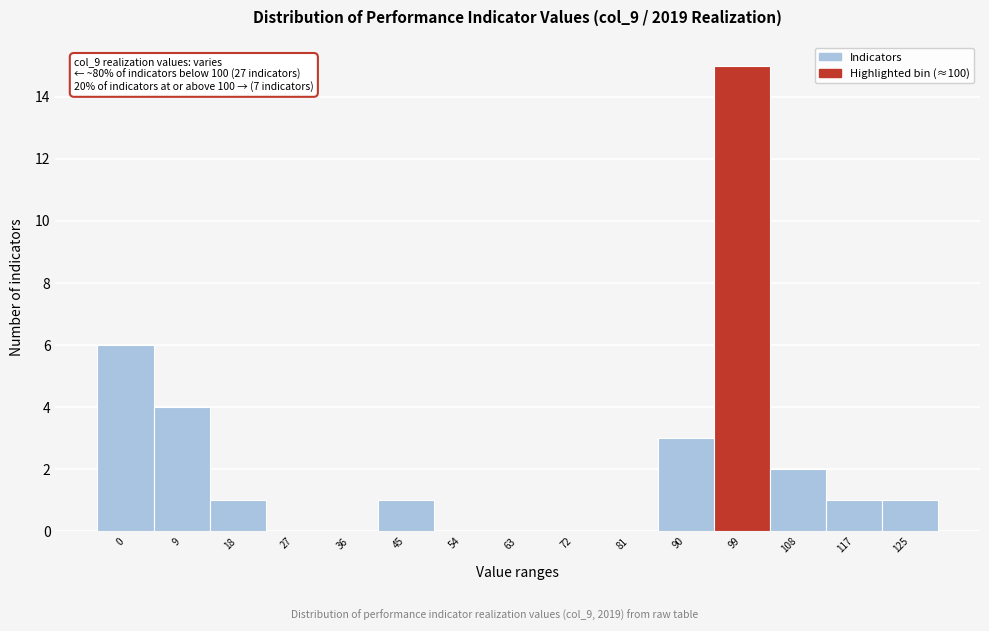

Reading left to right, what are all the values shown in this chart?

0=6	9=4	18=1	27=0	36=0	45=1	54=0	63=0	72=0	81=0	90=3	99=15	108=2	117=1	125=1